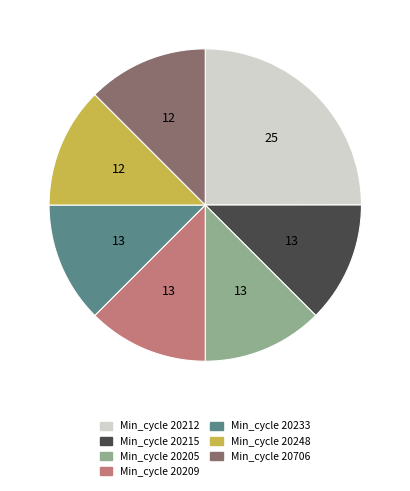

How many segments does this pie chart have?

7